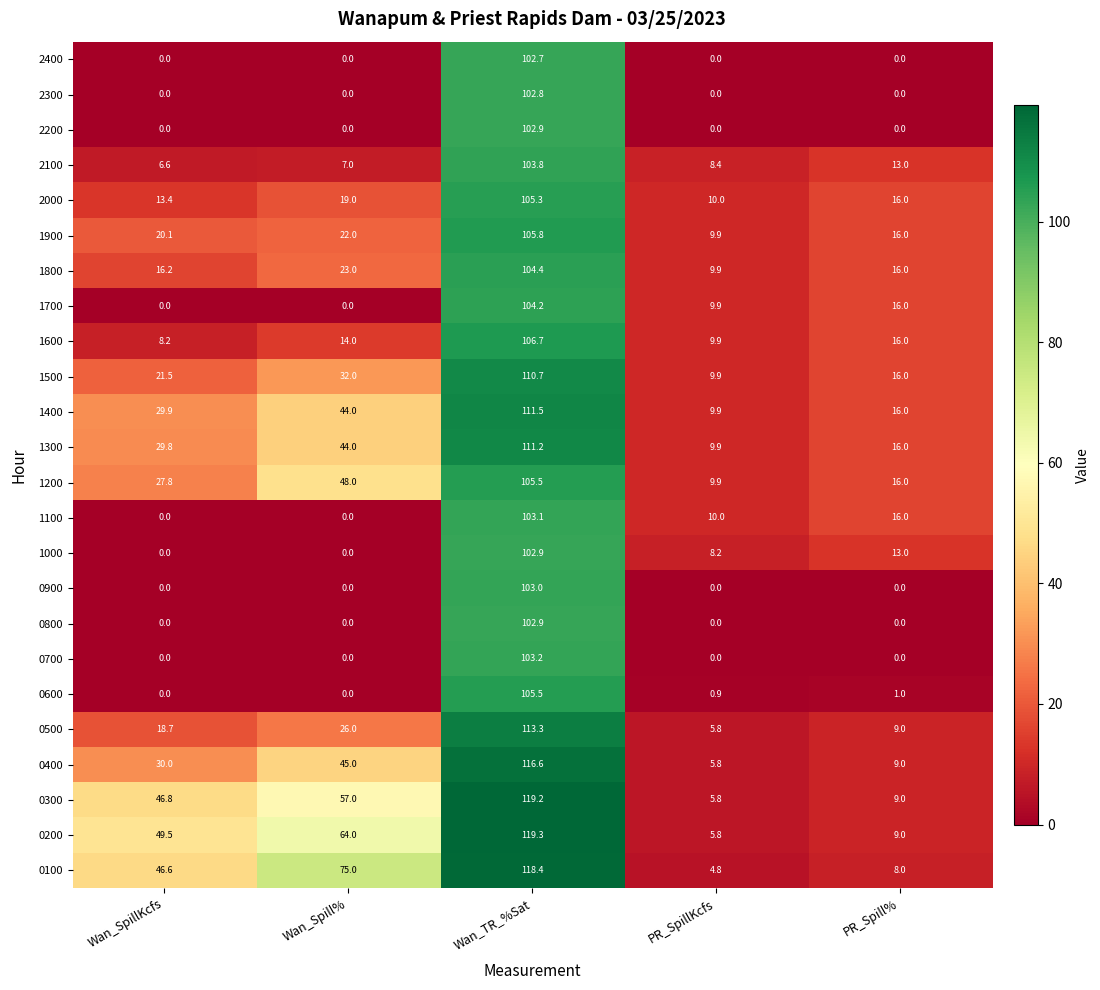

At how many categories does at least one series exceed 31?

3